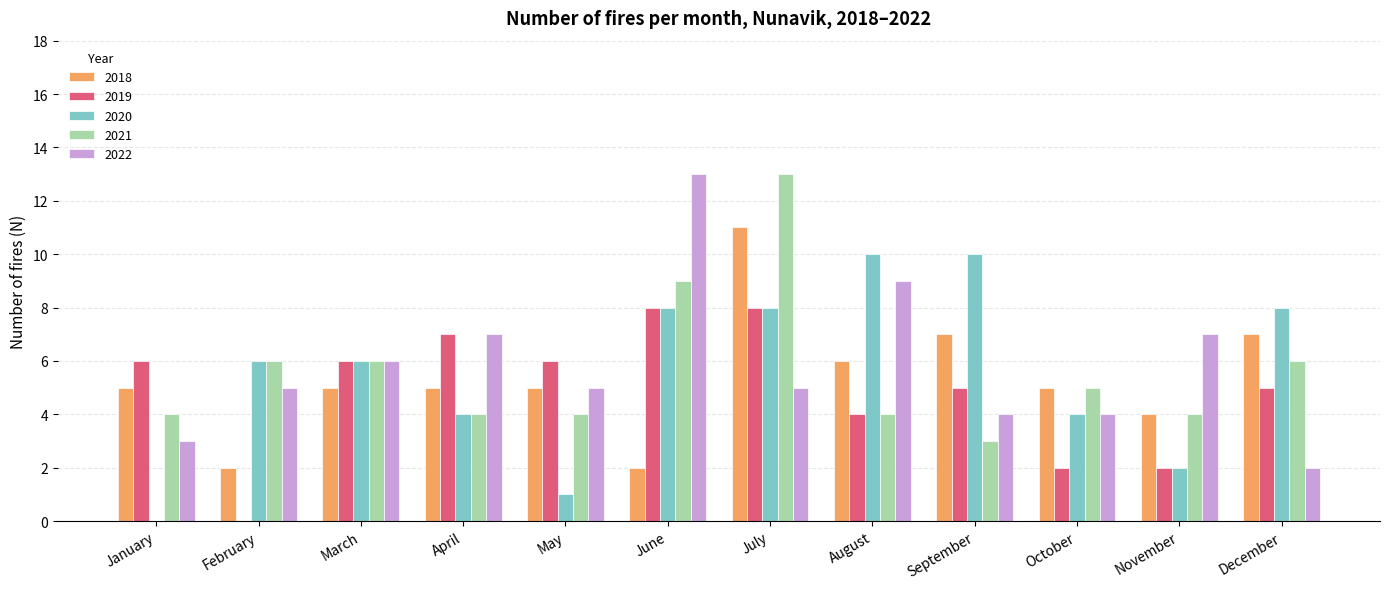

Which series has the largest range (max minus min)?

2022